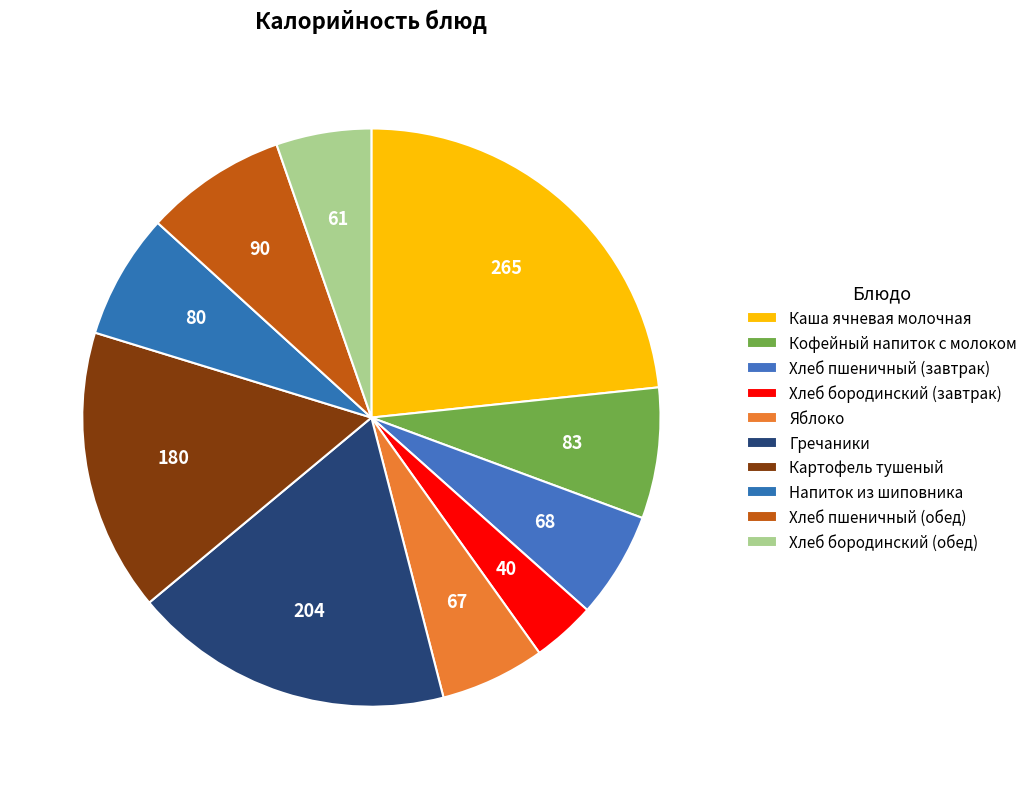

Is it true that Картофель тушеный is 5% of the pie?

False